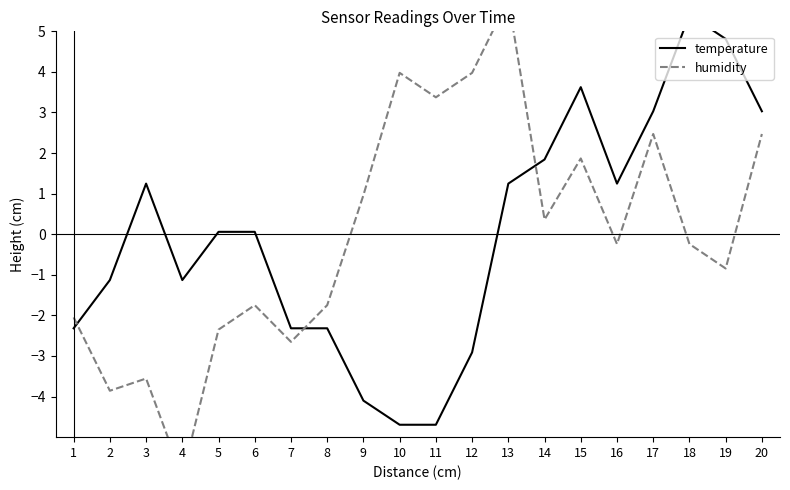

What is the value of the humidity point at the 7th from the left?

-2.7